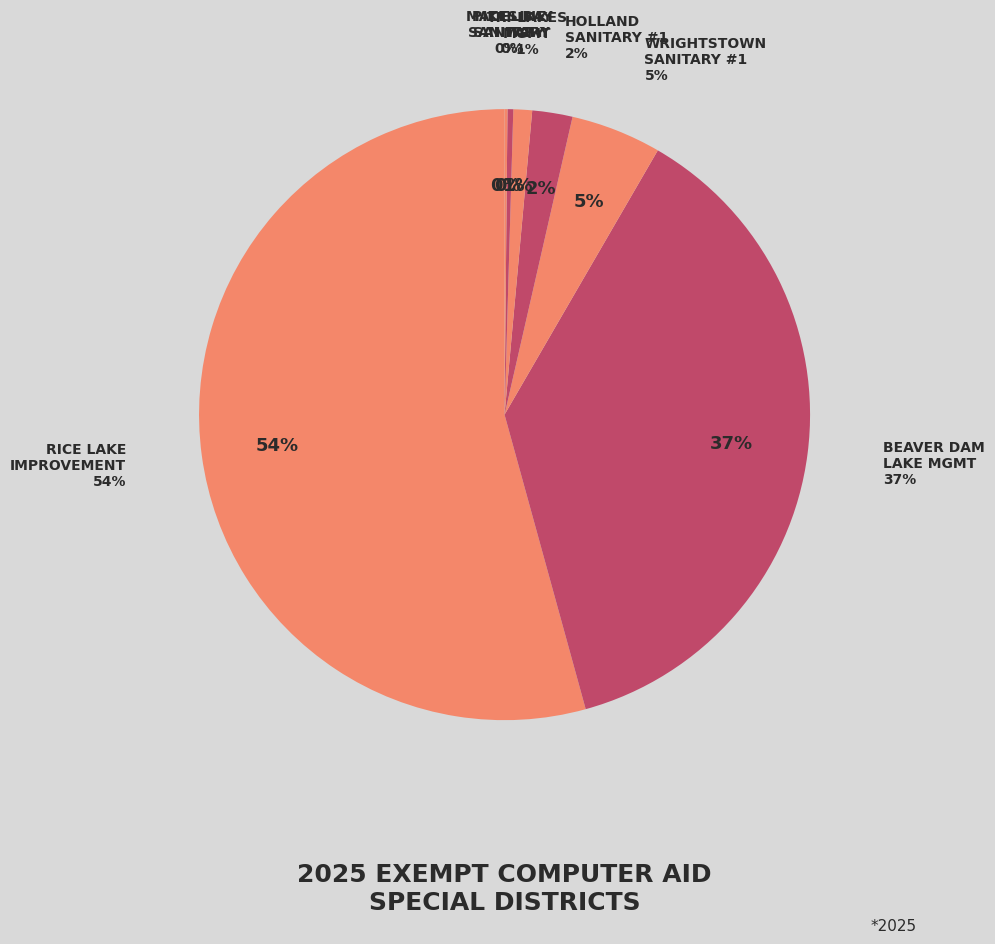

Which slice is the smallest?

MADELINE SANITARY DISTRICT